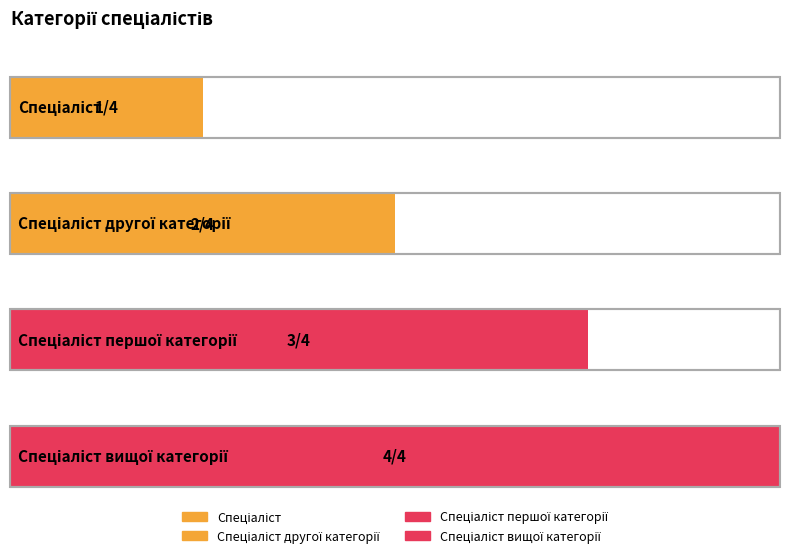

At which label is the value closest to 2?

Спеціаліст другої категорії